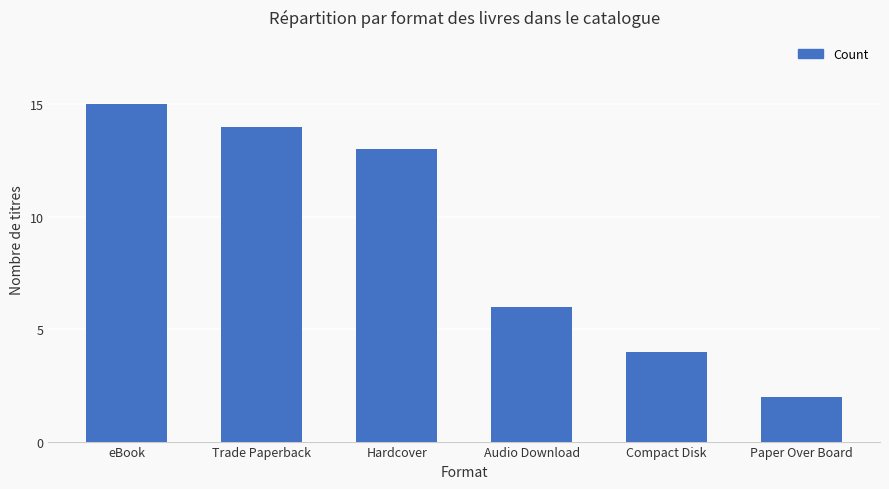

What is the ratio of the value at Hardcover to the value at Trade Paperback?

0.9